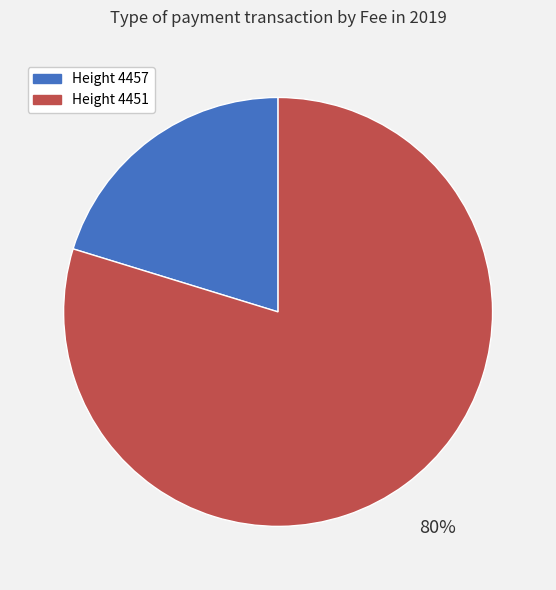

Which category has the biggest portion of the pie?

Height 4451